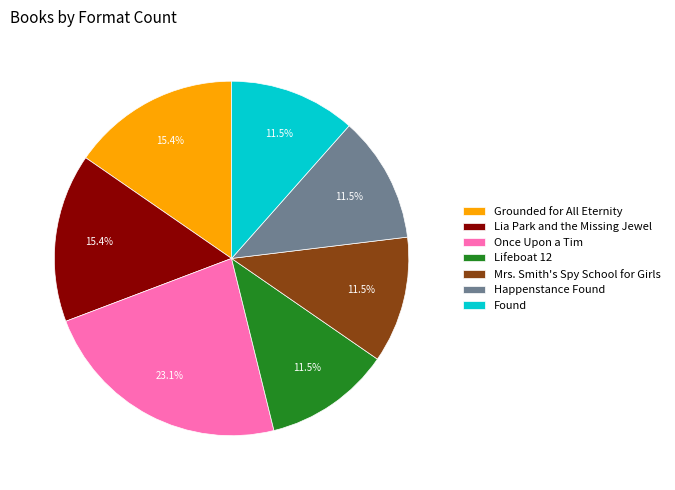

Does any single category account for the majority?

No